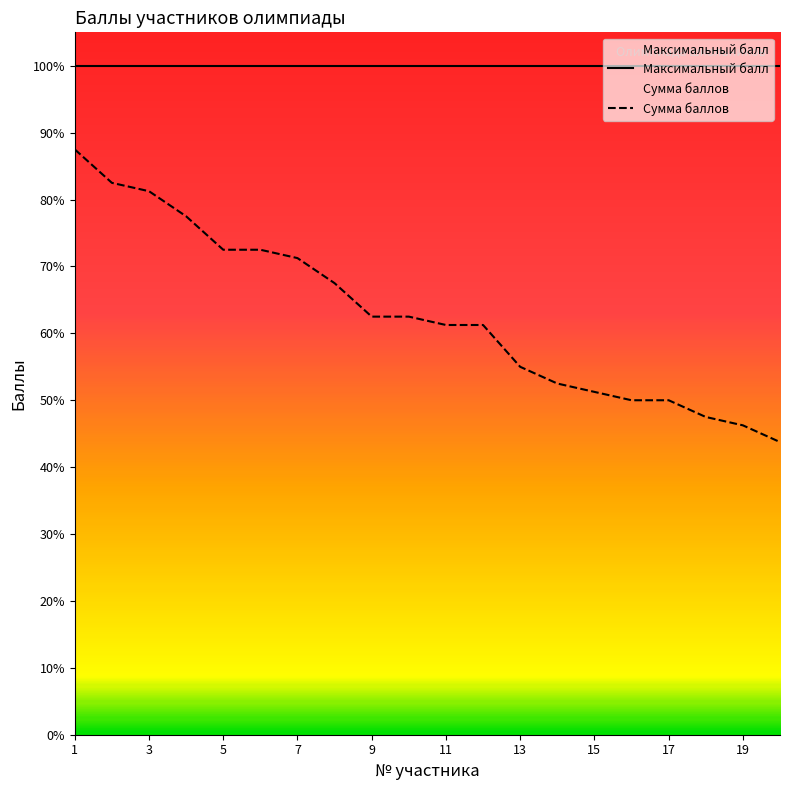

Rank the series by their maximum value, from lowest to highest.

Сумма баллов, Максимальный балл